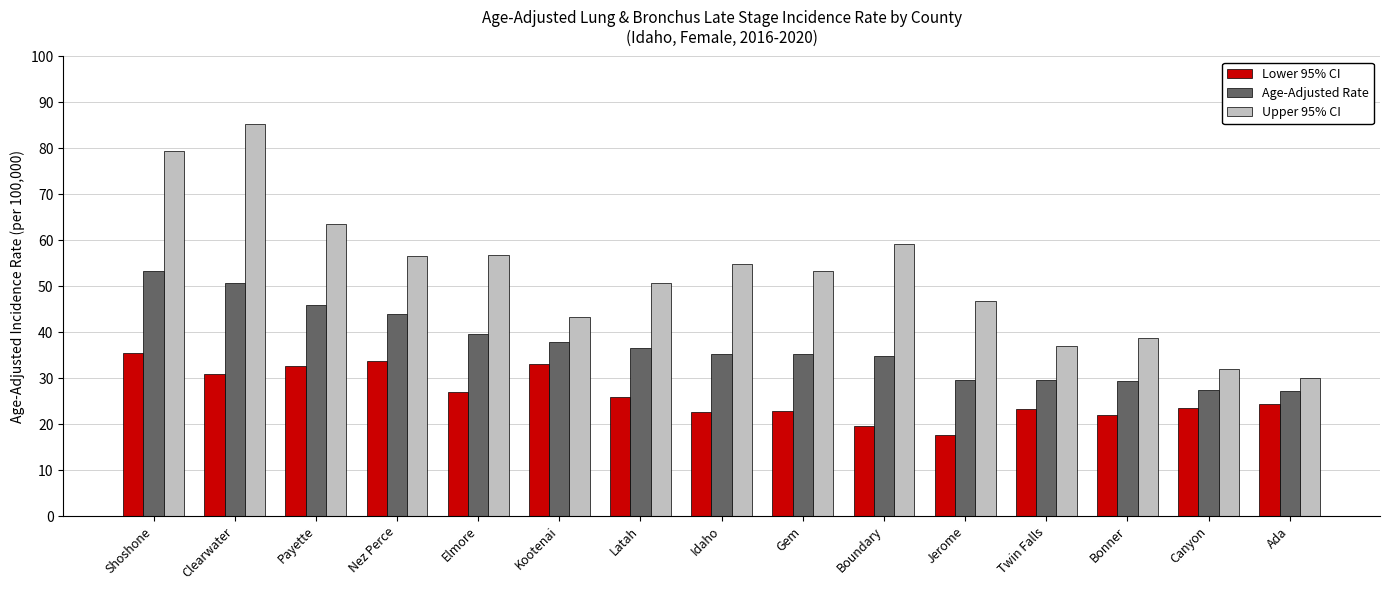

Which series has the largest total across all categories?

Upper 95% CI